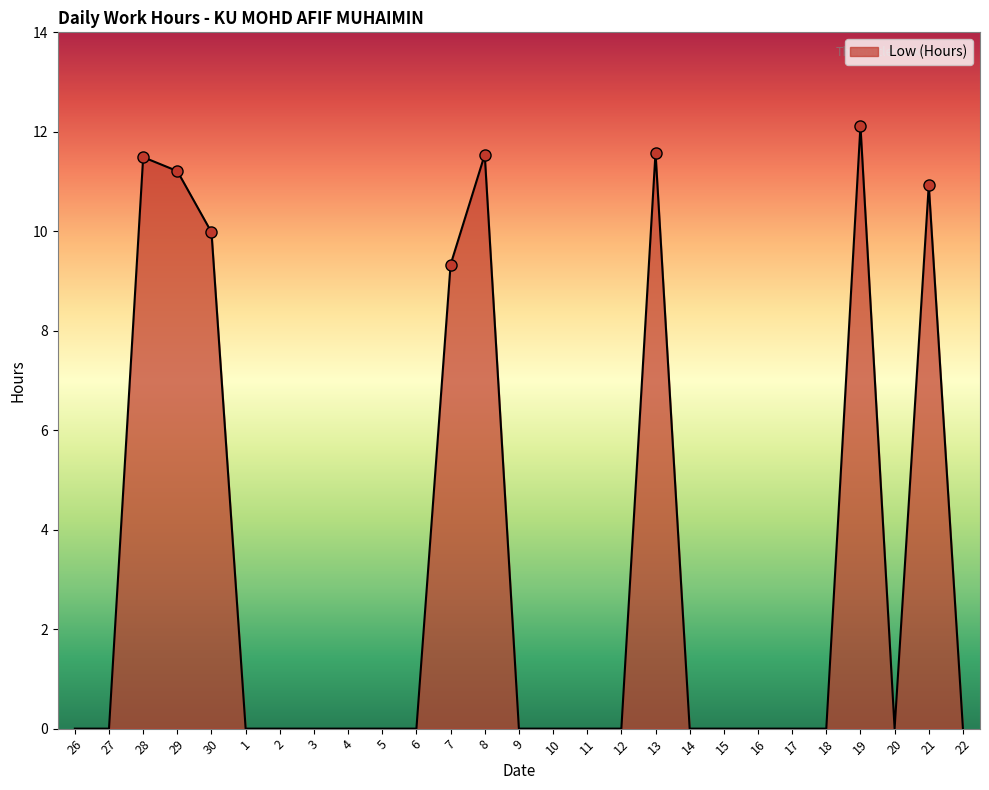

Which has a higher value, 21 or 19?

19